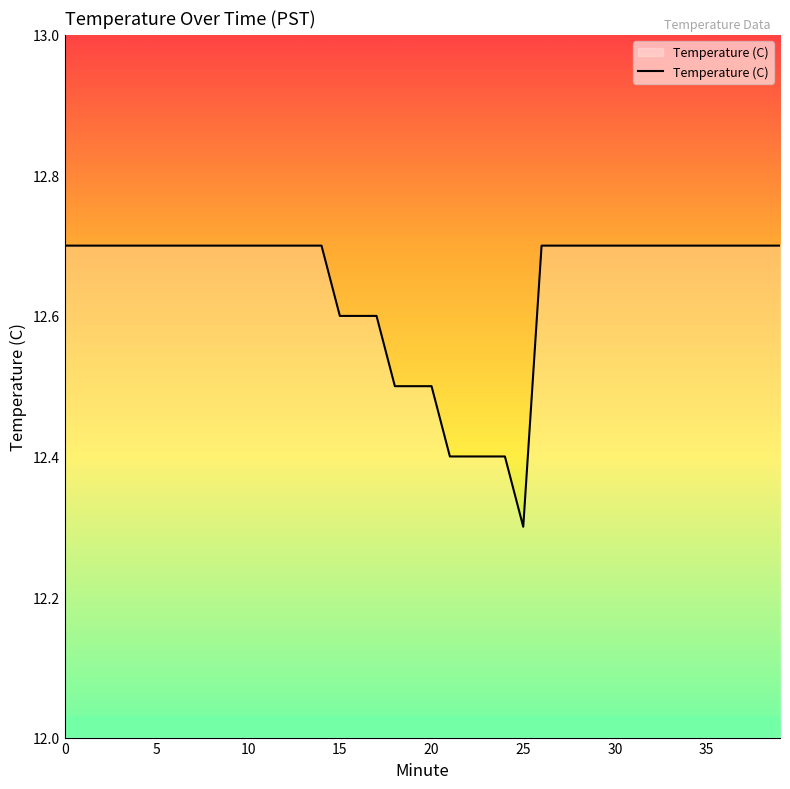

What is the minimum value shown in the chart?

12.3